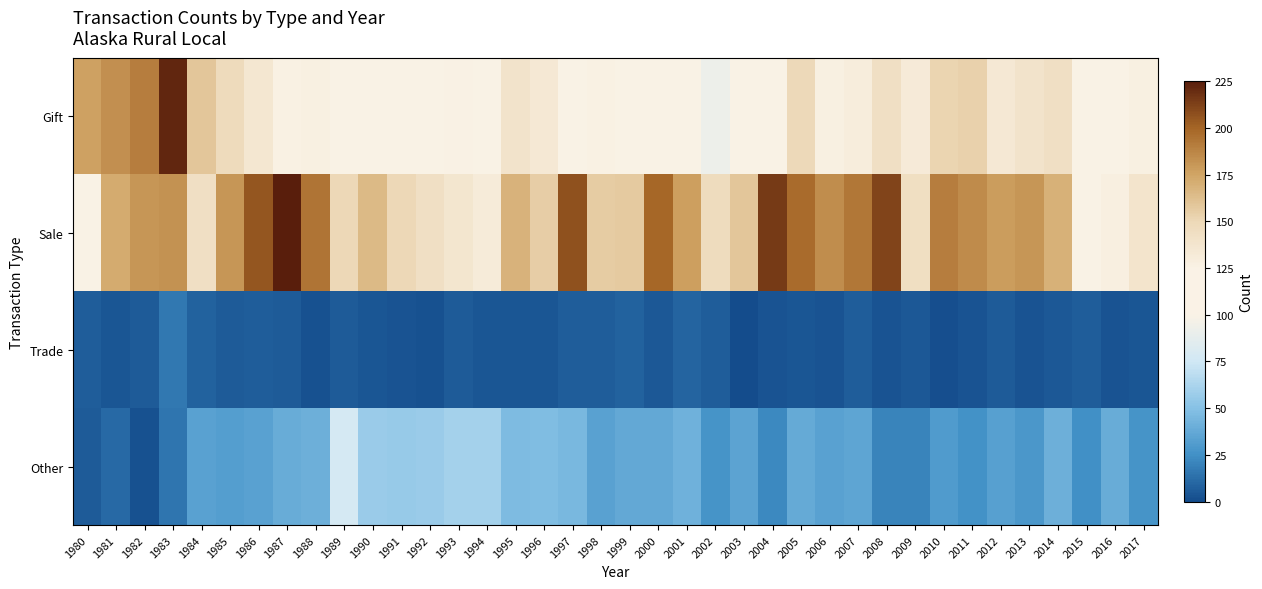

Reading left to right, list all the values displayed in this chart.

Gift: 1980=176	1981=183	1982=190	1983=222	1984=159	1985=147	1986=136	1987=126	1988=127	1989=108	1990=109	1991=109	1992=124	1993=125	1994=124	1995=139	1996=134	1997=114	1998=126	1999=120	2000=111	2001=118	2002=93	2003=113	2004=114	2005=149	2006=127	2007=130	2008=143	2009=132	2010=152	2011=153	2012=134	2013=139	2014=143	2015=120	2016=109	2017=127
Sale: 1980=114	1981=172	1982=181	1983=182	1984=143	1985=181	1986=205	1987=225	1988=194	1989=150	1990=165	1991=150	1992=143	1993=137	1994=131	1995=168	1996=155	1997=207	1998=156	1999=157	2000=199	2001=177	2002=146	2003=159	2004=215	2005=197	2006=184	2007=193	2008=211	2009=144	2010=190	2011=185	2012=178	2013=181	2014=169	2015=116	2016=128	2017=138
Trade: 1980=7	1981=4	1982=6	1983=16	1984=8	1985=6	1986=7	1987=6	1988=2	1989=6	1990=4	1991=3	1992=2	1993=6	1994=4	1995=4	1996=4	1997=7	1998=7	1999=8	2000=5	2001=9	2002=7	2003=0	2004=3	2005=4	2006=3	2007=7	2008=3	2009=5	2010=1	2011=3	2012=6	2013=3	2014=5	2015=7	2016=3	2017=4
Other: 1980=6	1981=11	1982=2	1983=15	1984=34	1985=32	1986=34	1987=39	1988=41	1989=78	1990=57	1991=56	1992=57	1993=60	1994=60	1995=47	1996=48	1997=45	1998=34	1999=37	2000=37	2001=42	2002=27	2003=35	2004=22	2005=38	2006=34	2007=36	2008=21	2009=21	2010=30	2011=26	2012=33	2013=29	2014=41	2015=25	2016=39	2017=27